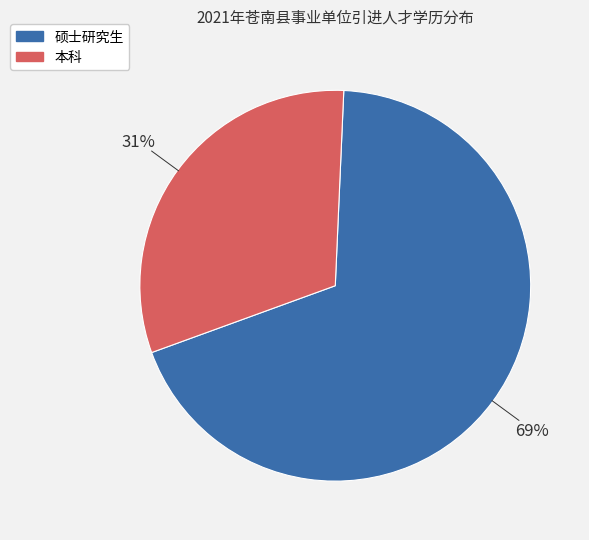

Which category accounts for the majority?

硕士研究生